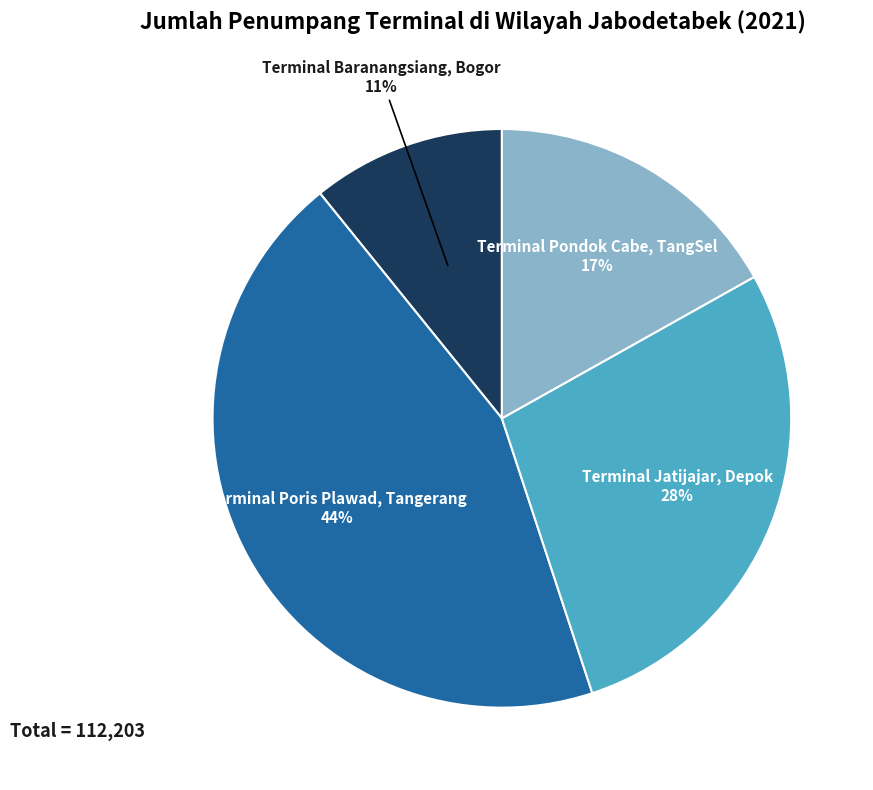

Is there any slice that represents more than half of the pie?

No